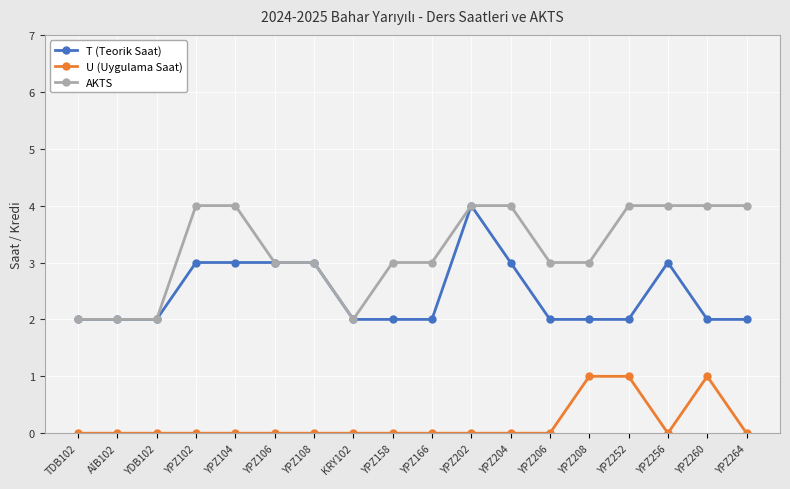

True or false: U (Uygulama Saat) and AKTS cross at least once.

False